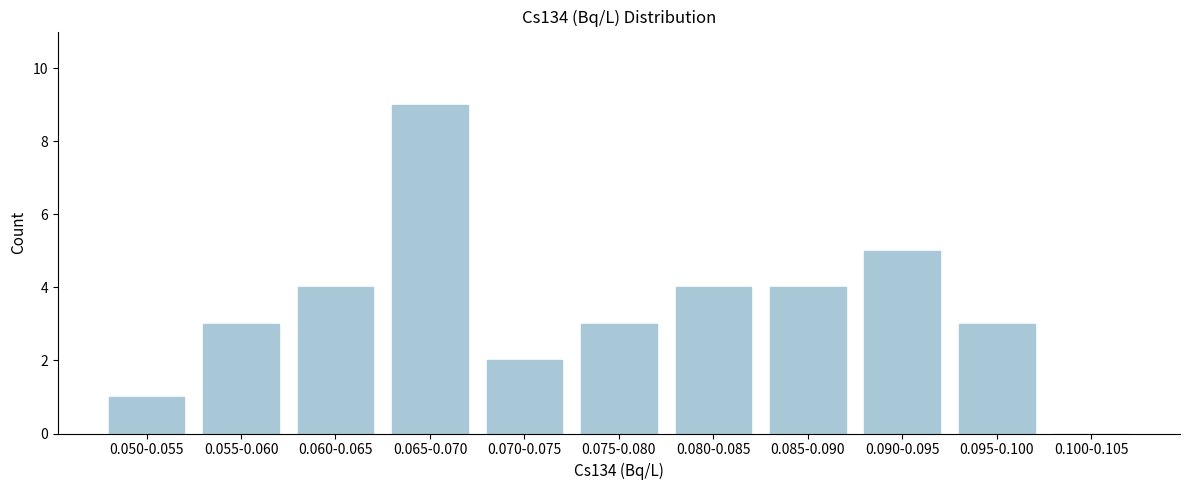

Reading left to right, what are all the values shown in this chart?

0.050-0.055=1	0.055-0.060=3	0.060-0.065=4	0.065-0.070=9	0.070-0.075=2	0.075-0.080=3	0.080-0.085=4	0.085-0.090=4	0.090-0.095=5	0.095-0.100=3	0.100-0.105=0